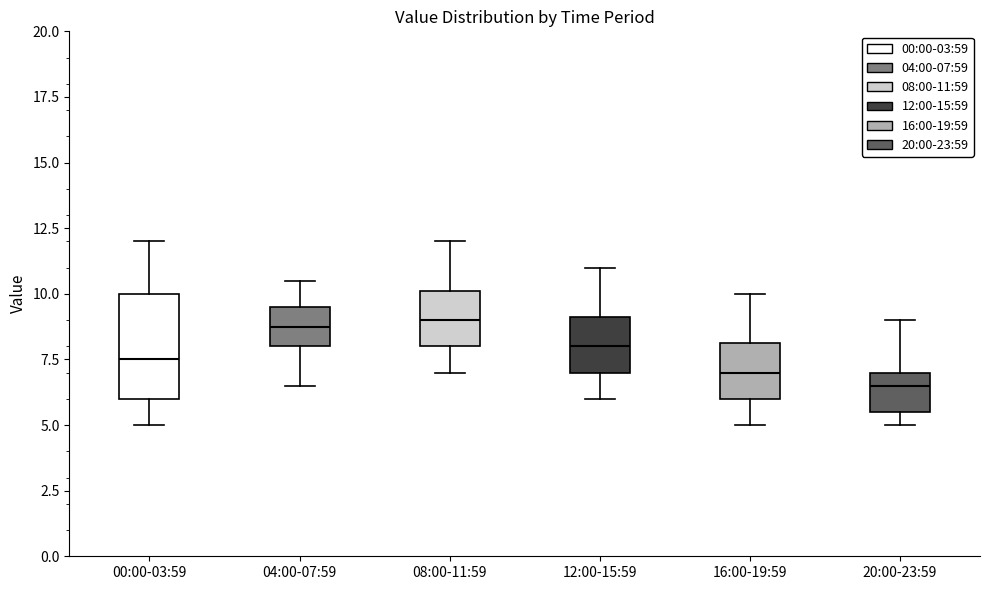

Where does the upper whisker of the box for 00:00-03:59 end on the y-axis? The values are not printed on the chart, so give them approximately, as read against the axis.

12.0